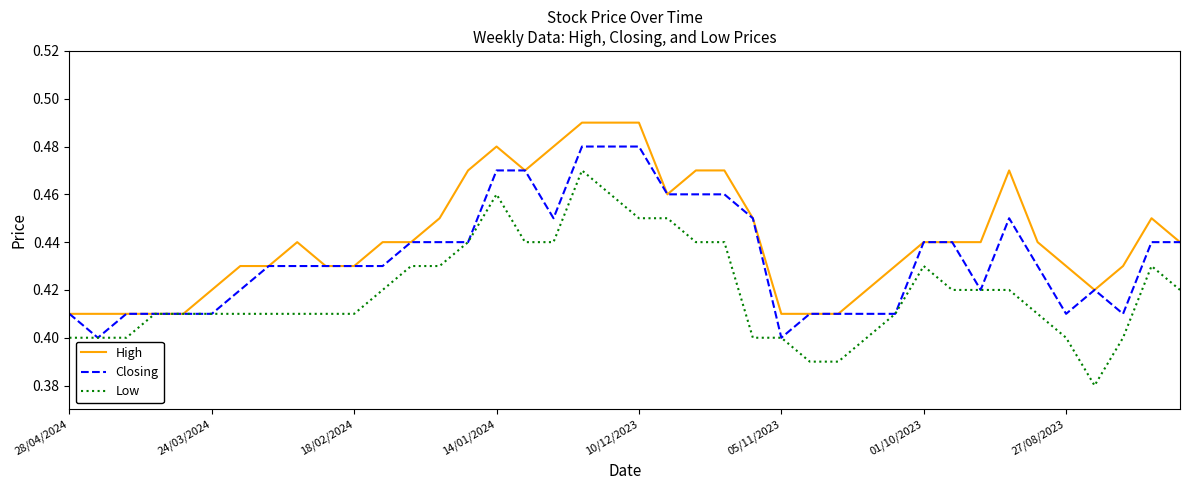

Rank the series by their average value, from highest to lowest.

High, Closing, Low